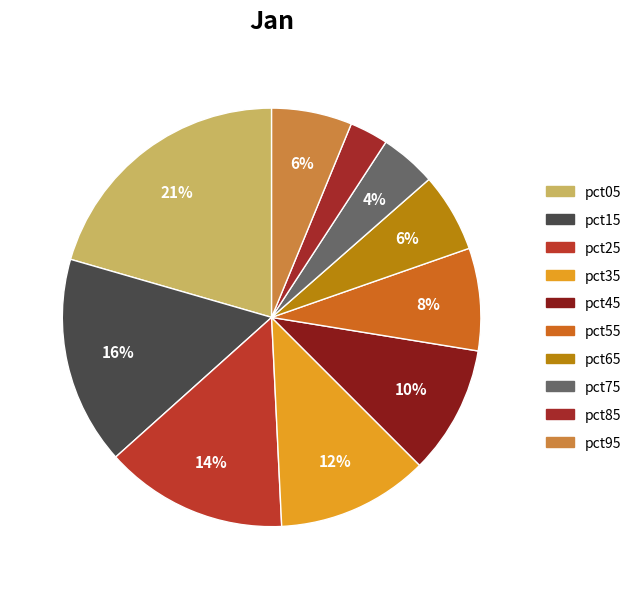

Rank the categories by value from lowest to highest.

pct85, pct75, pct65, pct95, pct55, pct45, pct35, pct25, pct15, pct05